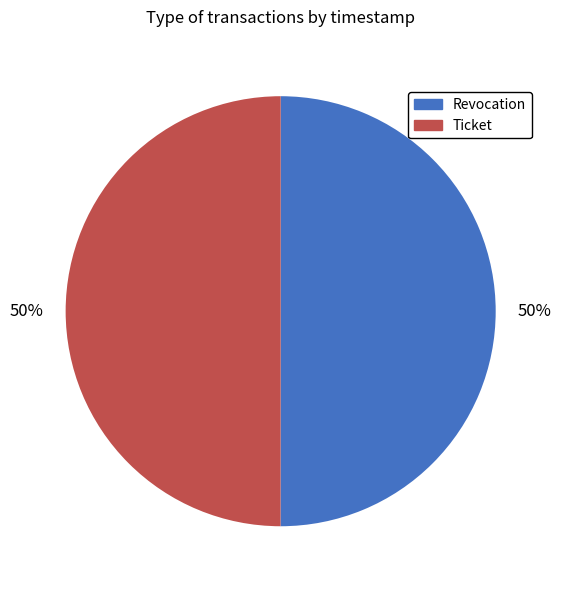

Do Ticket and Revocation together represent more than half of the pie?

Yes